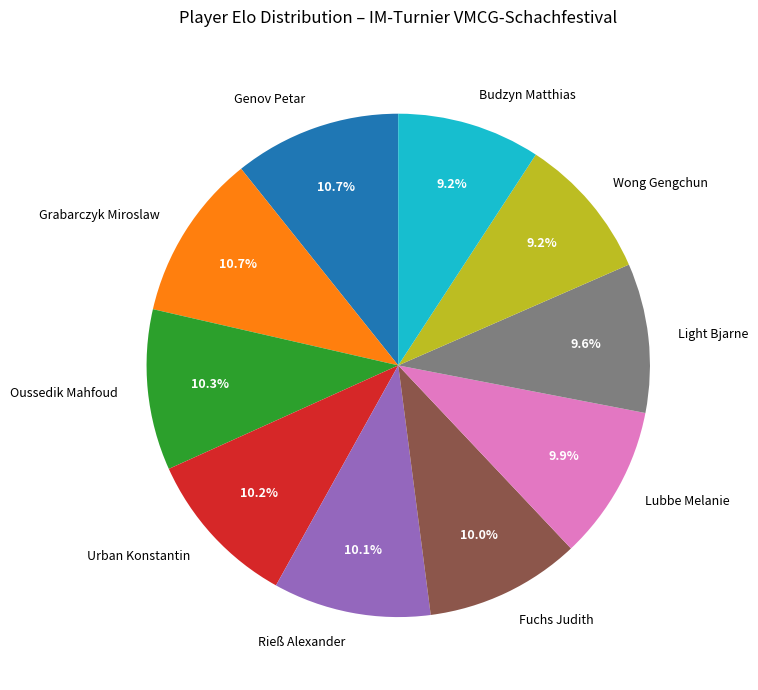

Between Light Bjarne and Urban Konstantin, which is larger?

Urban Konstantin